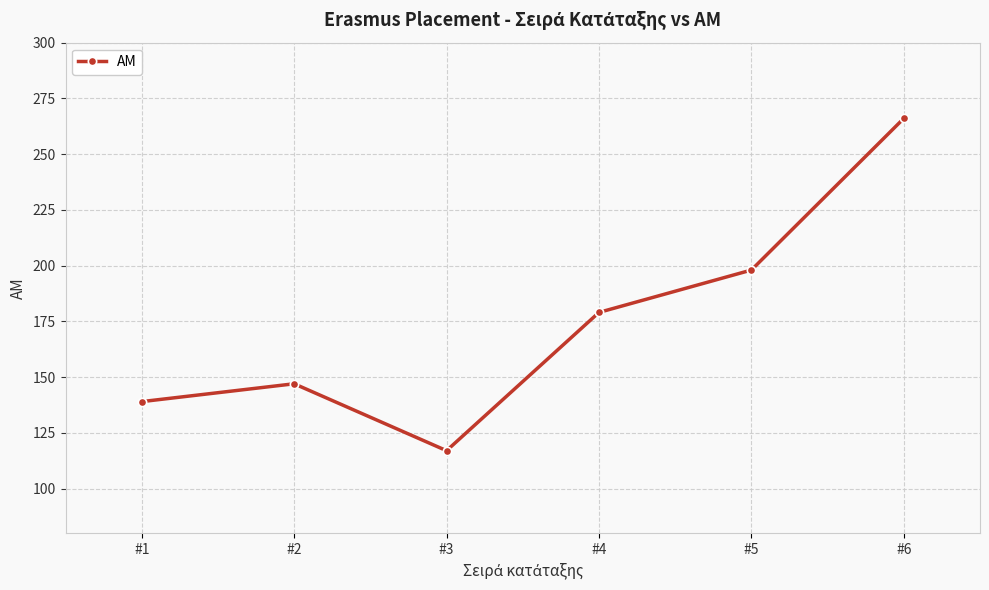

Which has a higher value, #1 or #4?

#4